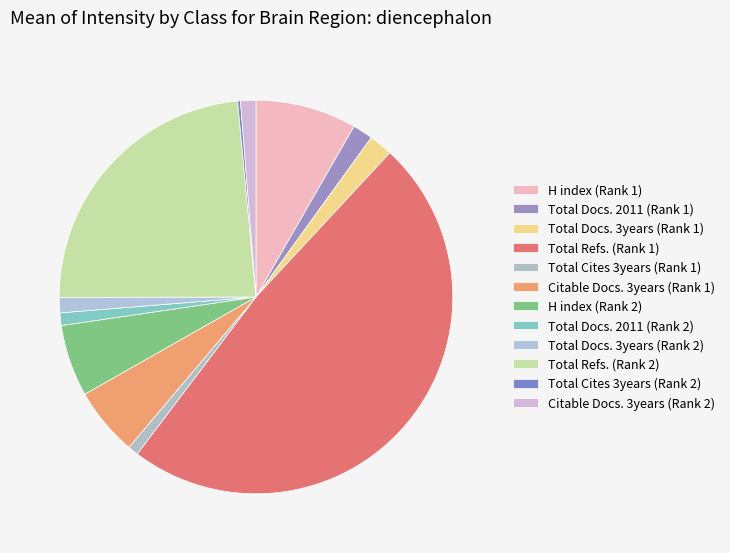

What is the change in value from H index (Rank 1) to Total Docs. 3years (Rank 2)?

-123